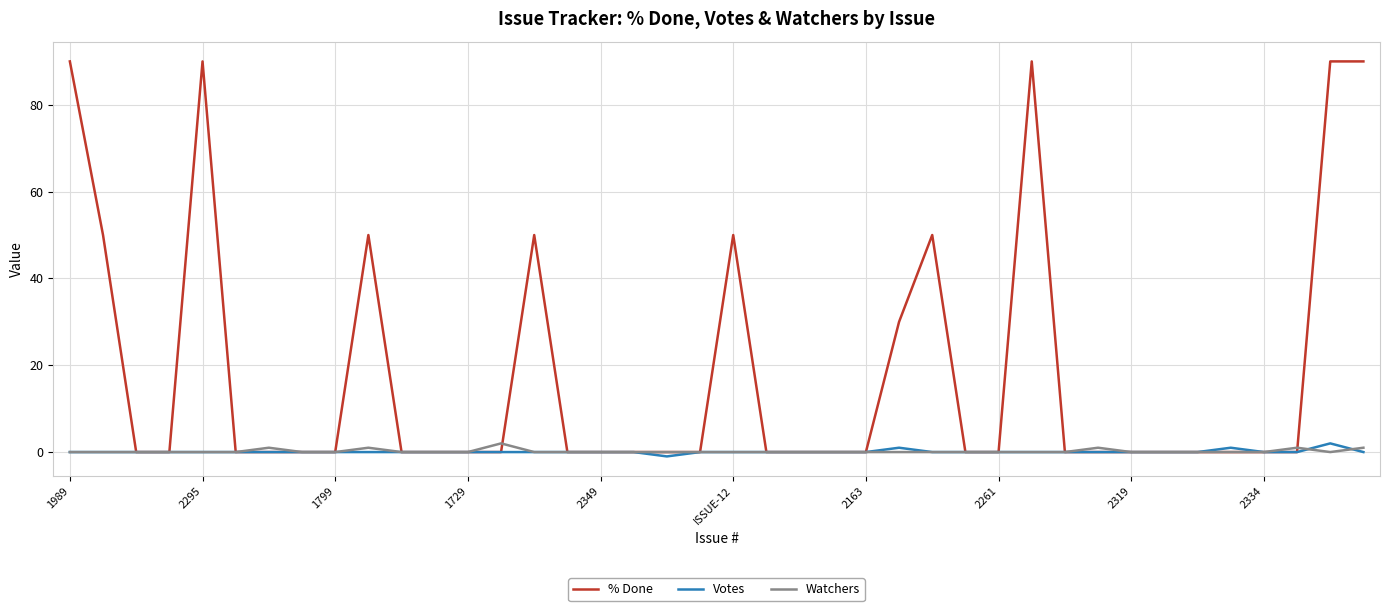

Which series has the widest spread of values?

% Done